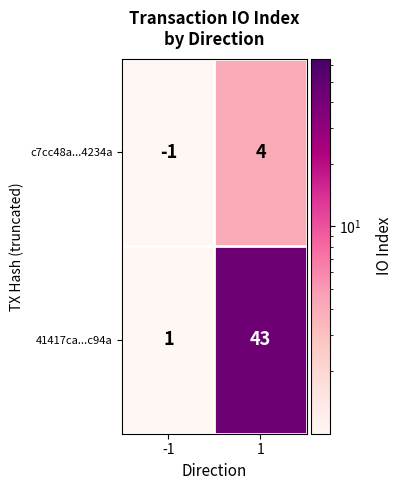

What is the sum of all c7cc48a...4234a values?

3